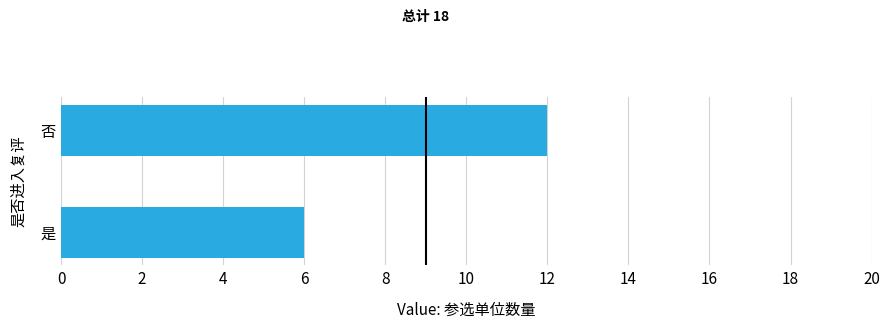

How many series are shown in this chart?

1